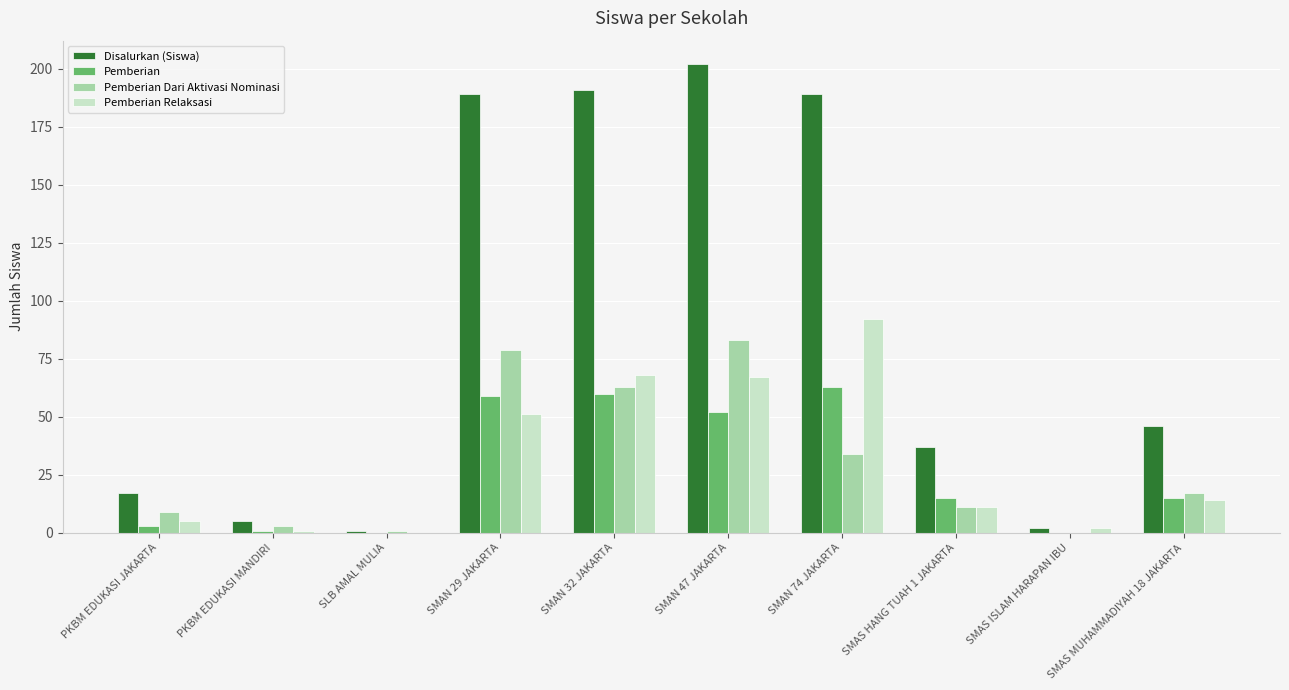

Between PKBM EDUKASI JAKARTA and SMAS MUHAMMADIYAH 18 JAKARTA, which series saw the biggest shift?

Disalurkan (Siswa)